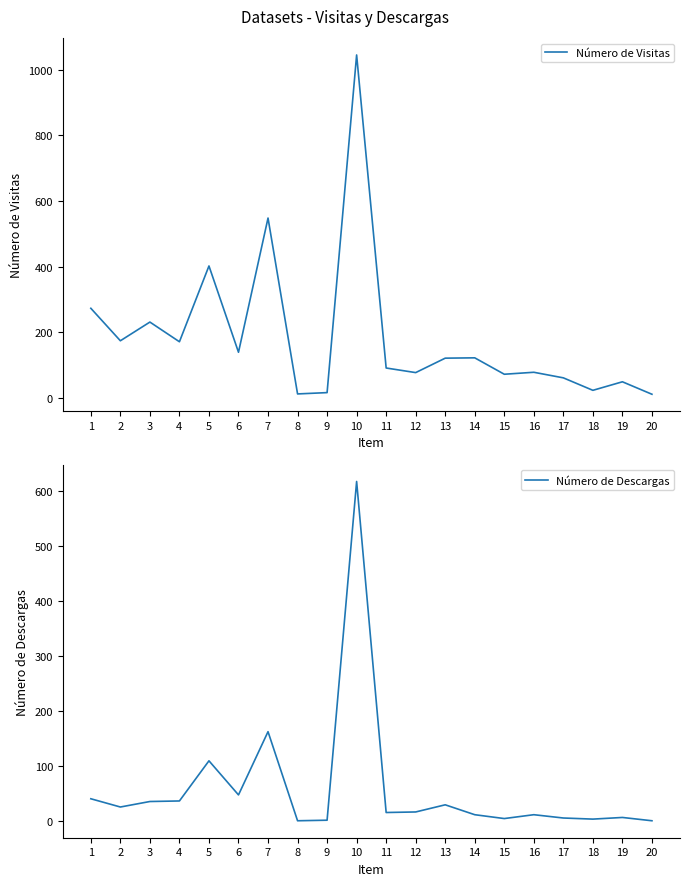

True or false: Número de Descargas and Número de Visitas cross at least once.

False